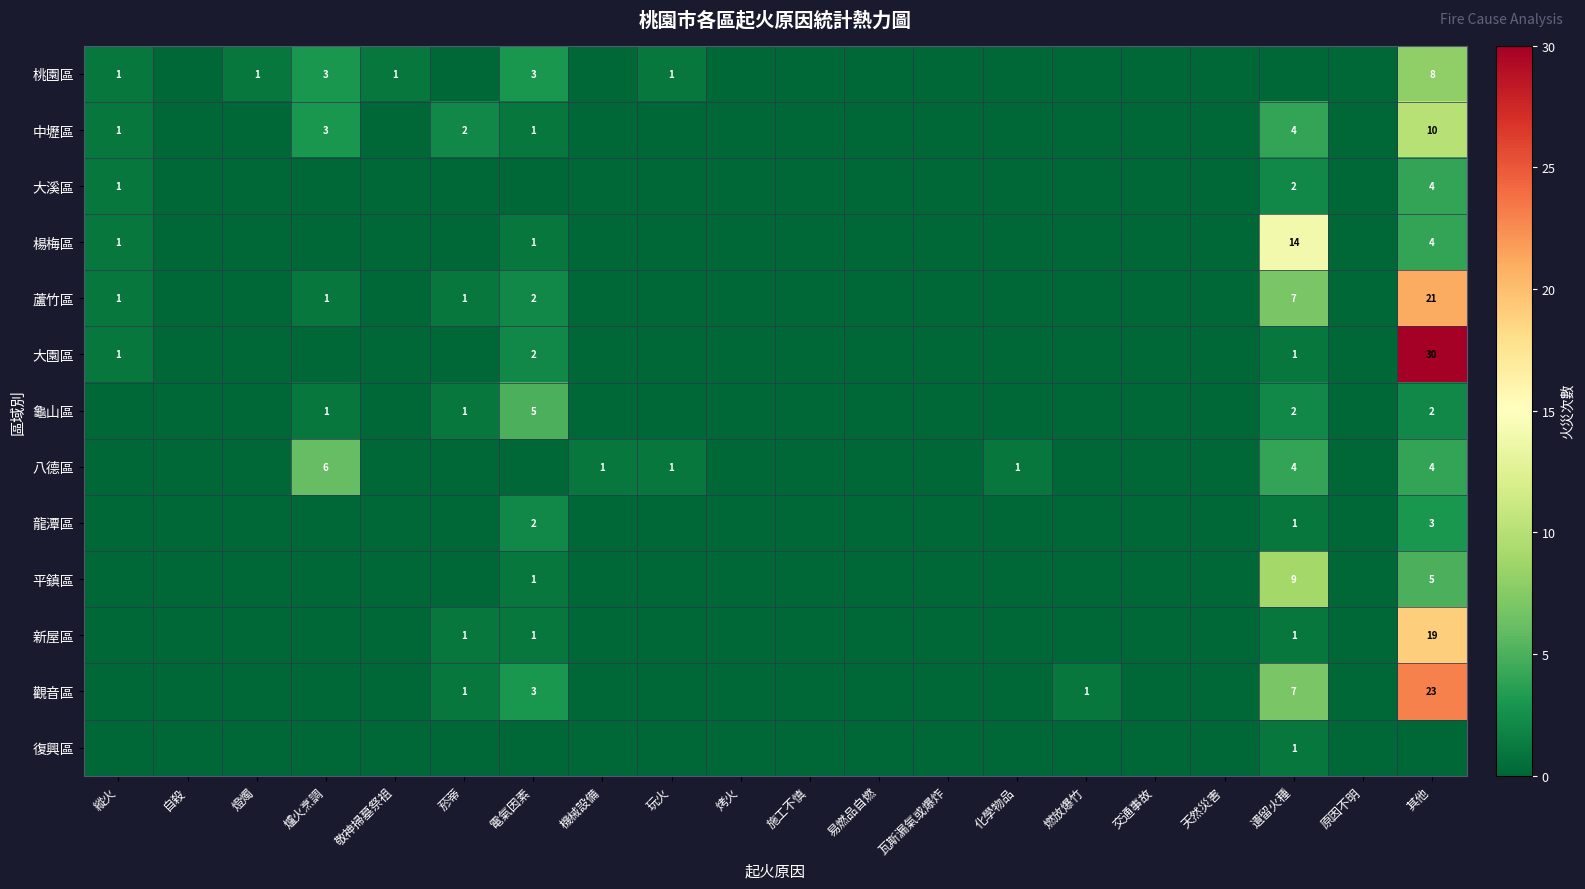

True or false: 大園區 has a value of 18 at 原因不明.

False